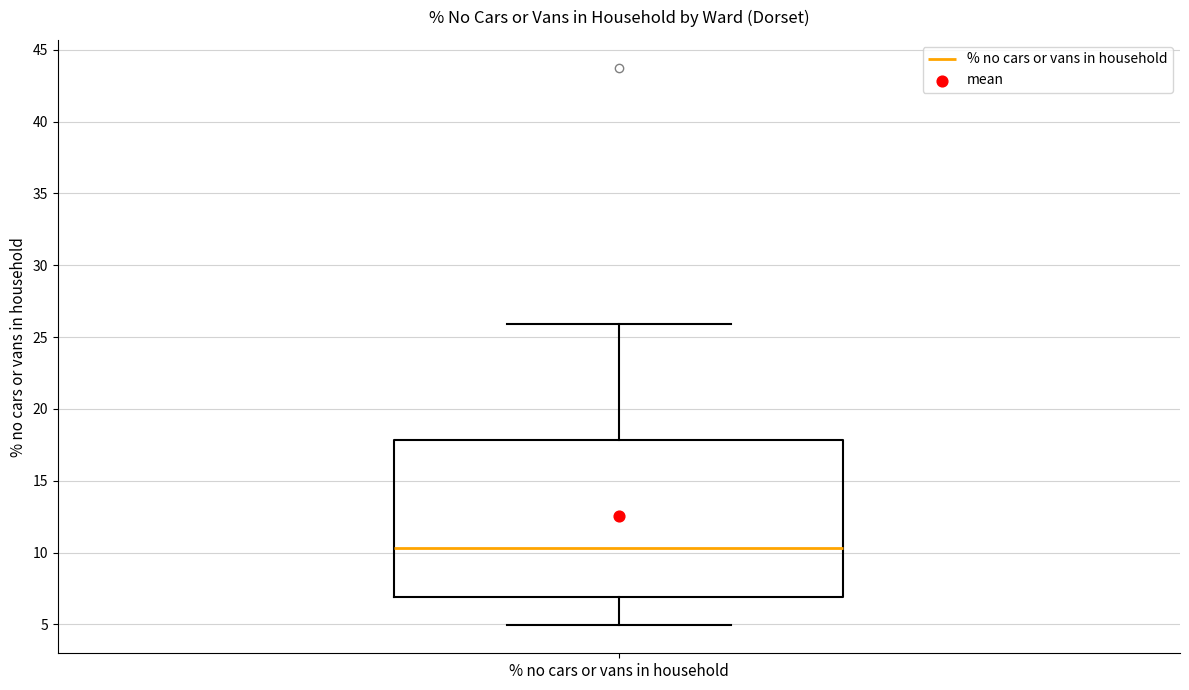

Read this box plot against the y-axis: the position of the median line, the range covered by the box, and the ends of both whiskers. The values are not printed on the chart, so give them approximately, as read against the axis.

median 10.5, box 7.0 to 18.0, whiskers 5.0 to 26.0